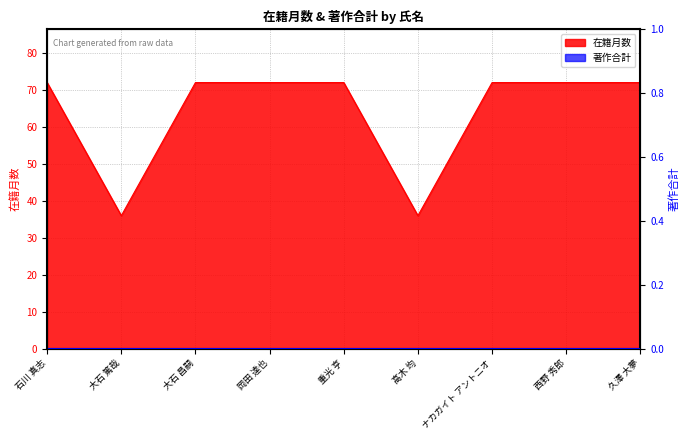

What is the change in value from 高木 均 to ナカガイト アントニオ?

+36